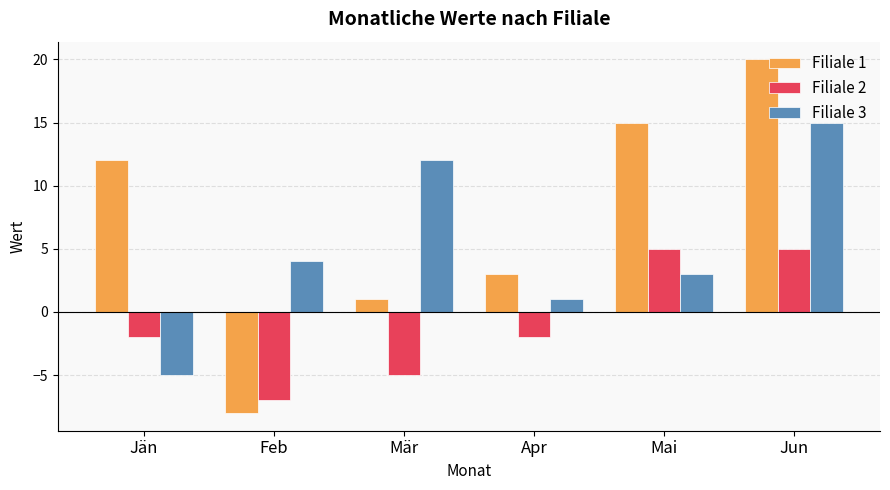

Which category has the lowest value in the Filiale 2 series?

Feb